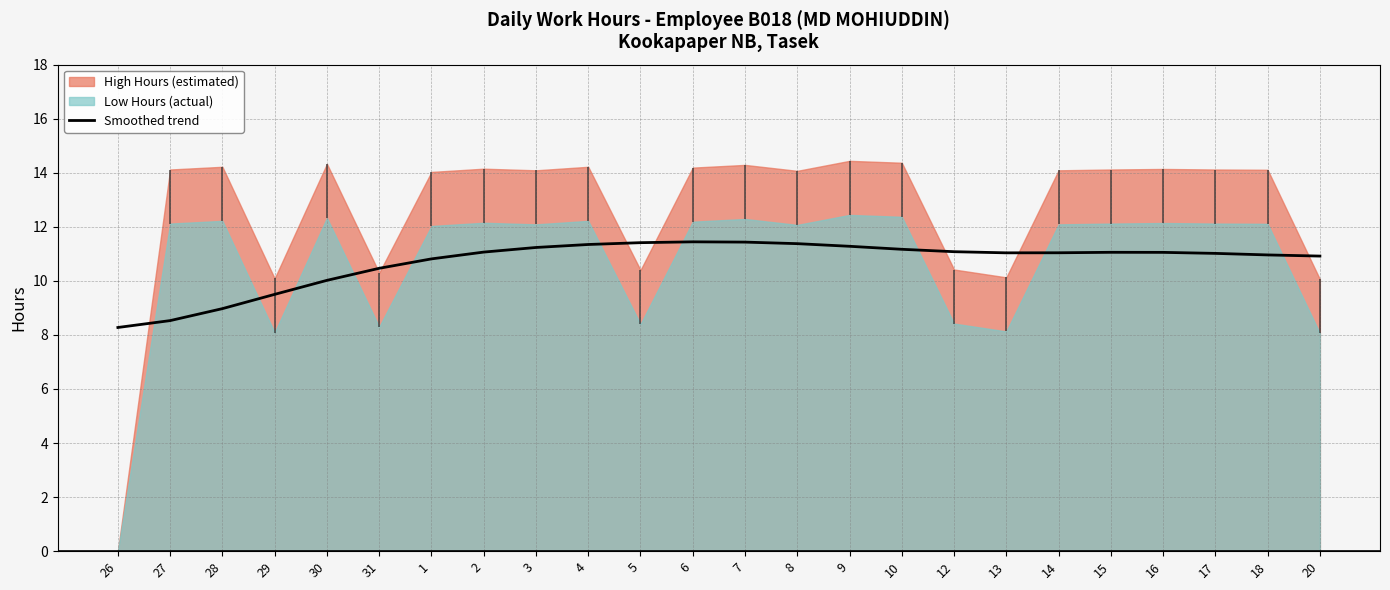

What is the change in value from 8 to 17?

-0.4